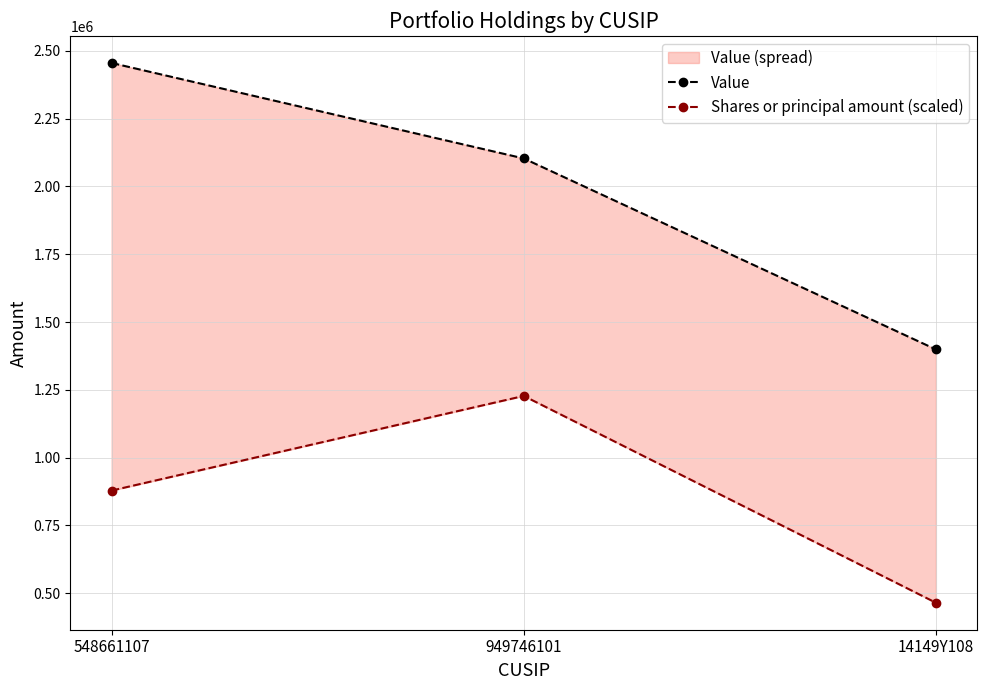

Is this an area chart (filled region under the line)?

No